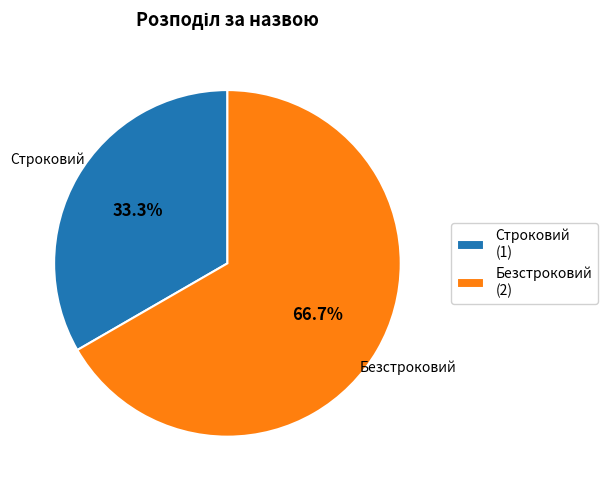

The Строковий slice represents 33% of the pie. True or false?

True